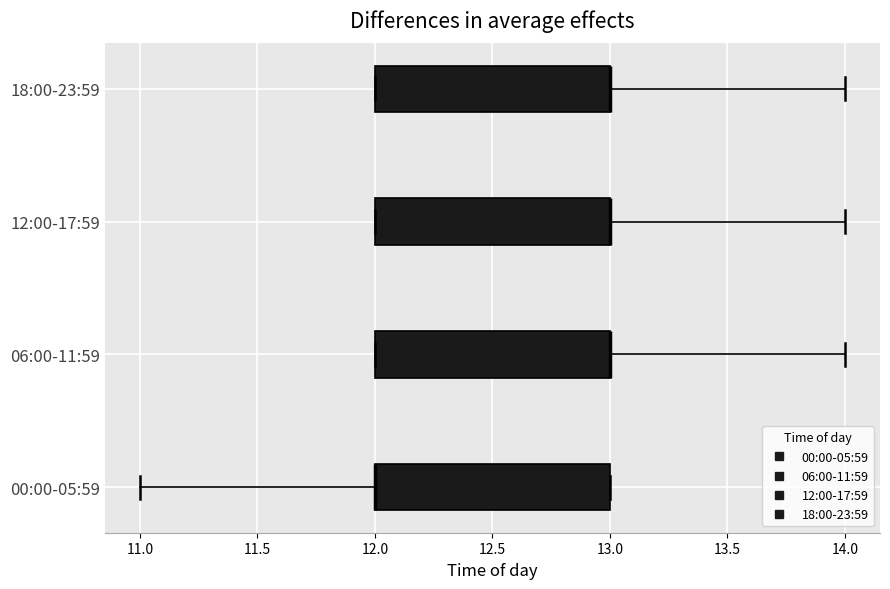

Reading bottom to top, read every box against the x-axis: the position of its median line, the range the box covers, and the ends of its whiskers. The values are not printed on the chart, so give them approximately, as read against the axis.

00:00-05:59: median 12 (drawn on the box's left edge), box 12 to 13, whiskers 11 to 13
06:00-11:59: median 13 (drawn on the box's right edge), box 12 to 13, whiskers 12 to 14
12:00-17:59: median 13 (drawn on the box's right edge), box 12 to 13, whiskers 12 to 14
18:00-23:59: median 13 (drawn on the box's right edge), box 12 to 13, whiskers 12 to 14